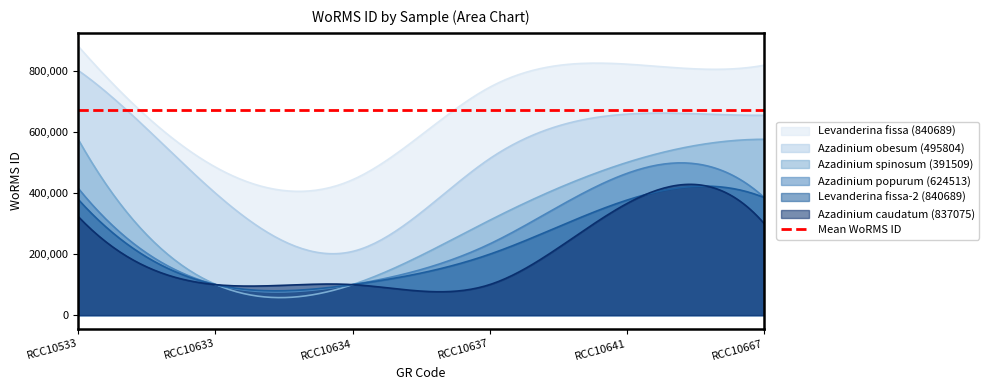

What are all the series names shown in the legend?

Levanderina fissa (840689), Azadinium obesum (495804), Azadinium spinosum (391509), Azadinium popurum (624513), Levanderina fissa-2 (840689), Azadinium caudatum (837075)